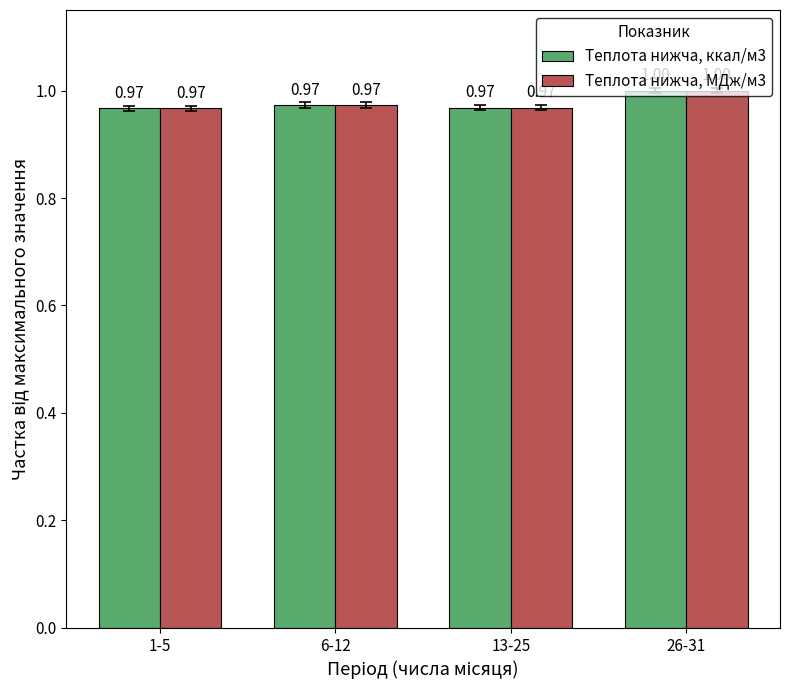

Does the chart contain stacked bars?

No